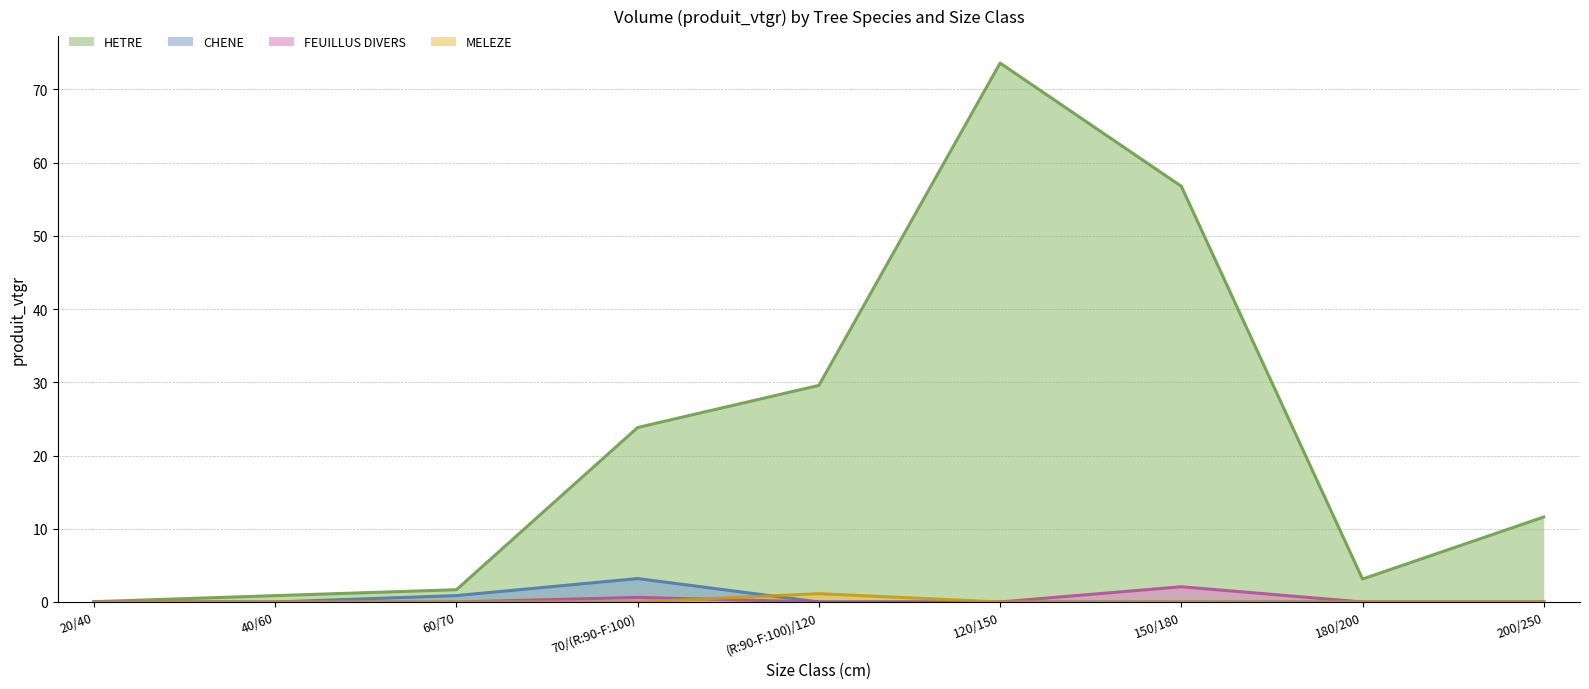

Is the value of HETRE at 60/70 greater than the value of CHENE at 20/40?

Yes